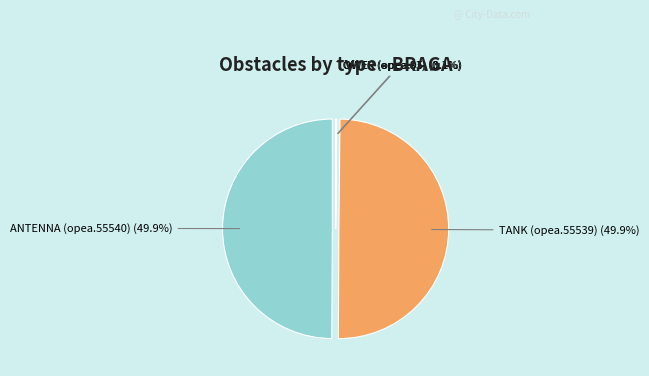

What portion of the pie excludes ANTENNA (opea.55540)?

50.1%